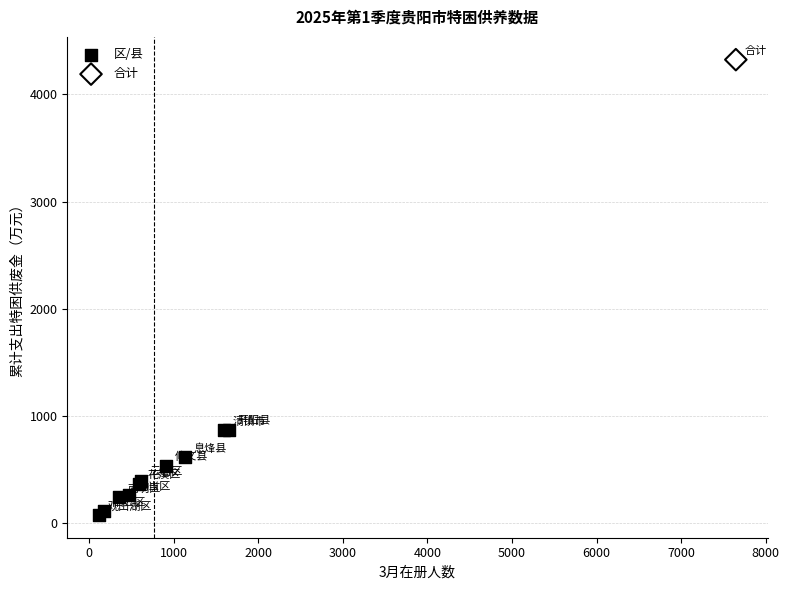

What are all the series names shown in the legend?

区/县, 合计